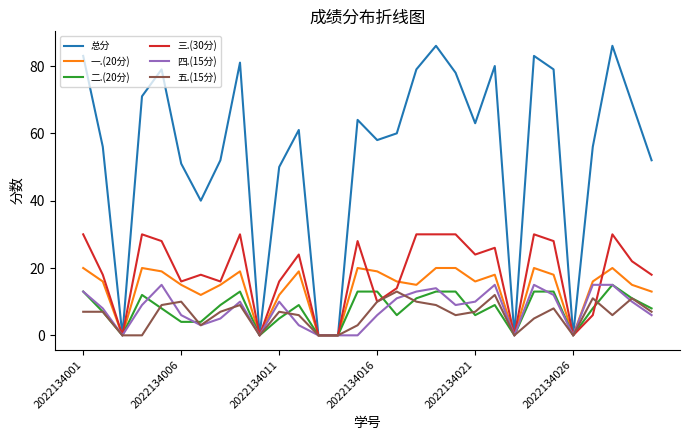

What is the difference between the maximum and minimum values in the 三.(30分) series?

30